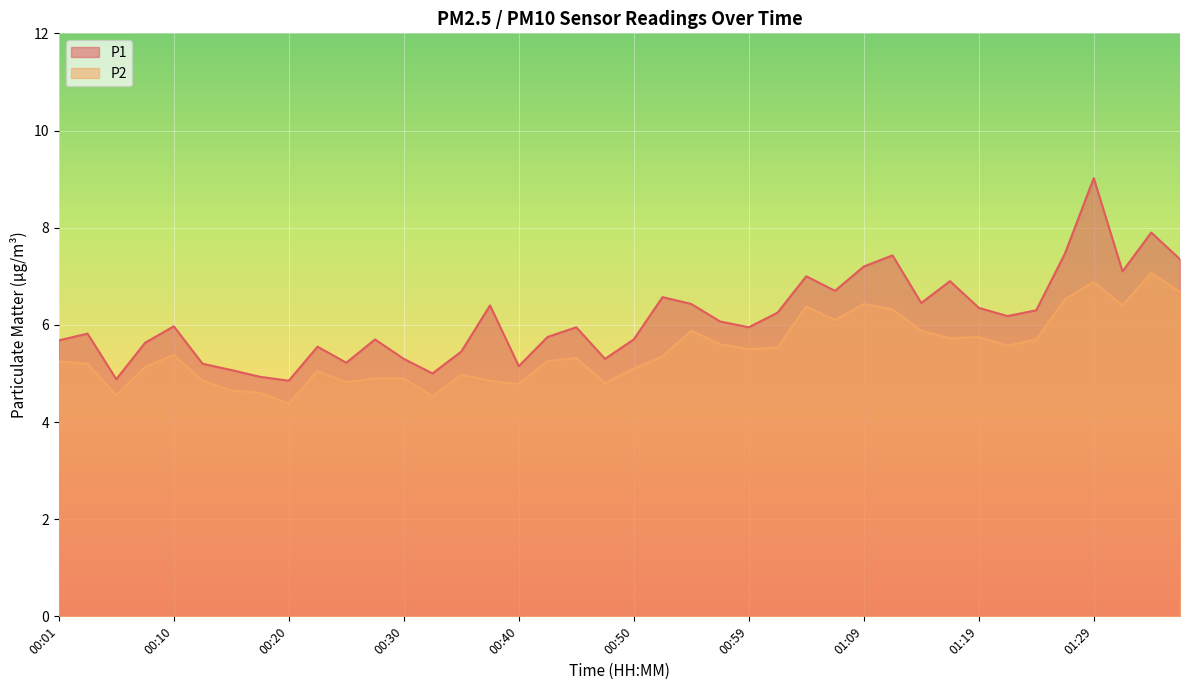

At 01:29, list the series in order from largest to smallest.

P1, P2